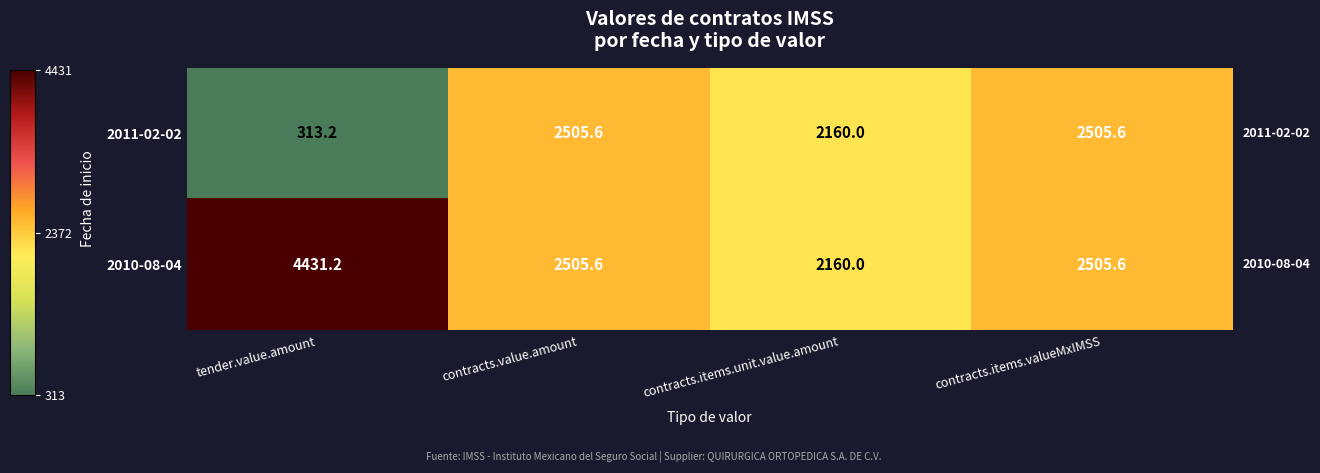

Reading left to right, what are all the values shown in this chart?

2011-02-02: tender.value.amount=313.2	contracts.value.amount=2505.6	contracts.items.unit.value.amount=2160.0	contracts.items.valueMxIMSS=2505.6
2010-08-04: tender.value.amount=4431.2	contracts.value.amount=2505.6	contracts.items.unit.value.amount=2160.0	contracts.items.valueMxIMSS=2505.6